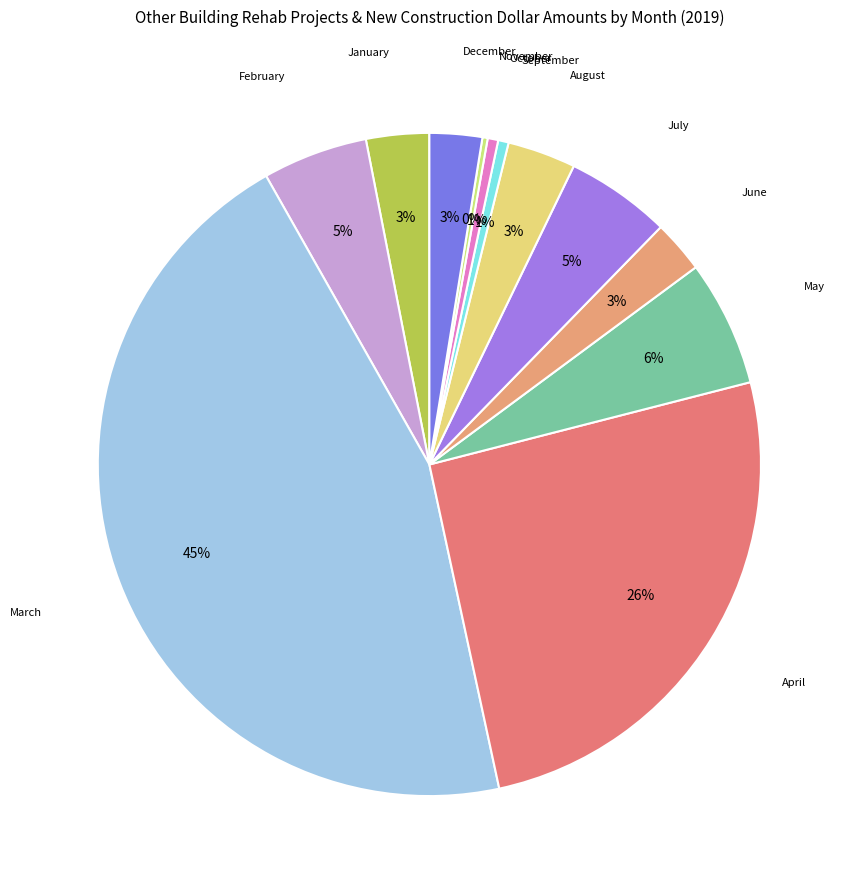

Do June and July together represent more than half of the pie?

No